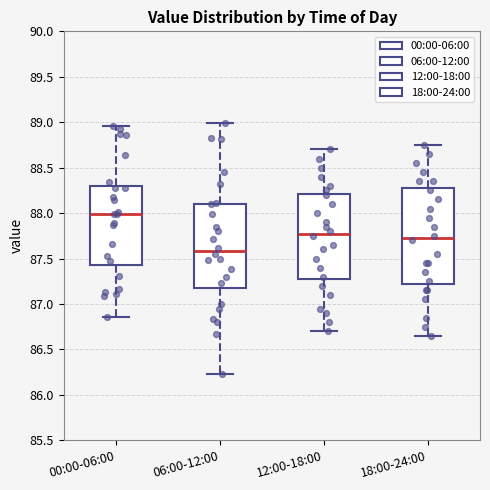

Reading left to right, read every box against the y-axis: the position of its median line, the range the box covers, and the ends of its whiskers. The values are not printed on the chart, so give them approximately, as read against the axis.

00:00-06:00: median 88.00, box 87.45 to 88.30, whiskers 86.85 to 88.95
06:00-12:00: median 87.60, box 87.15 to 88.10, whiskers 86.25 to 89.00
12:00-18:00: median 87.80, box 87.30 to 88.20, whiskers 86.70 to 88.70
18:00-24:00: median 87.75, box 87.25 to 88.30, whiskers 86.65 to 88.75